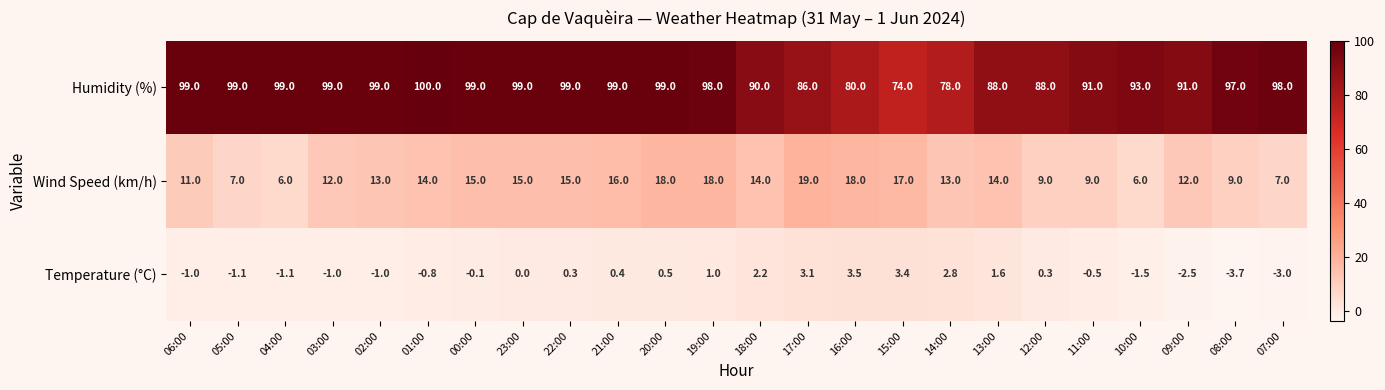

The value of Humidity (%) at 16:00 is 80.0. True or false?

True